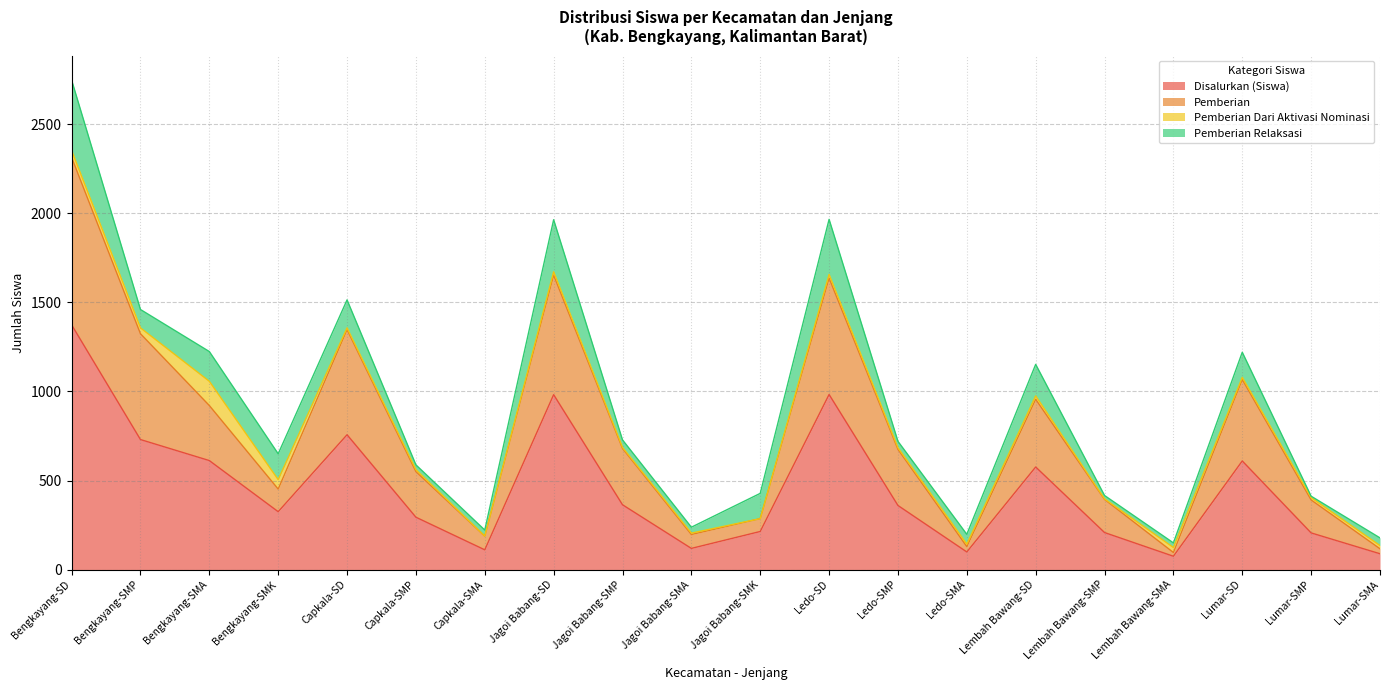

Which has a higher value, Ledo-SD or Bengkayang-SMP?

Ledo-SD